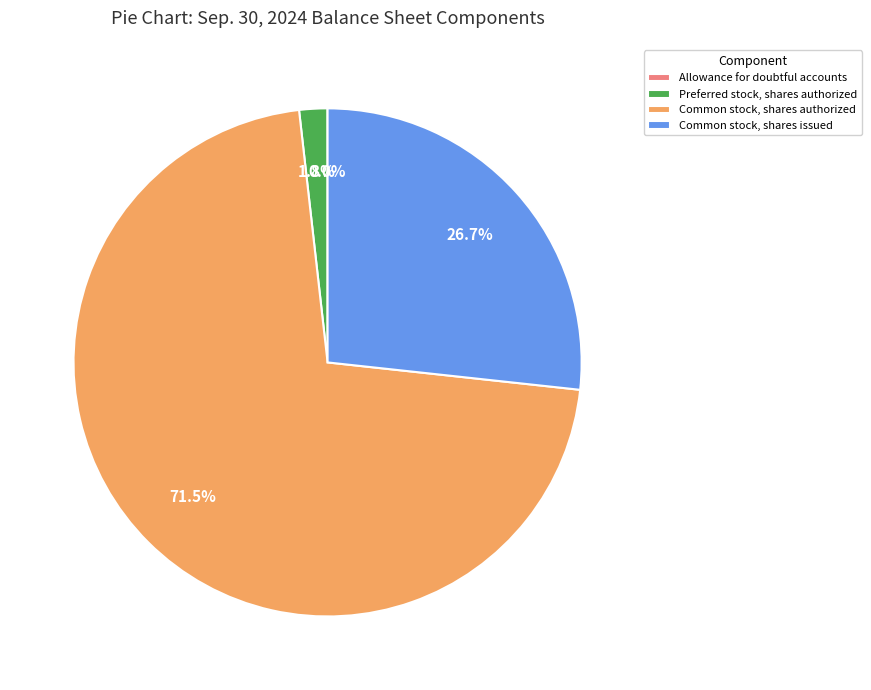

What percentage is NOT represented by Common stock, shares issued?

73.3%